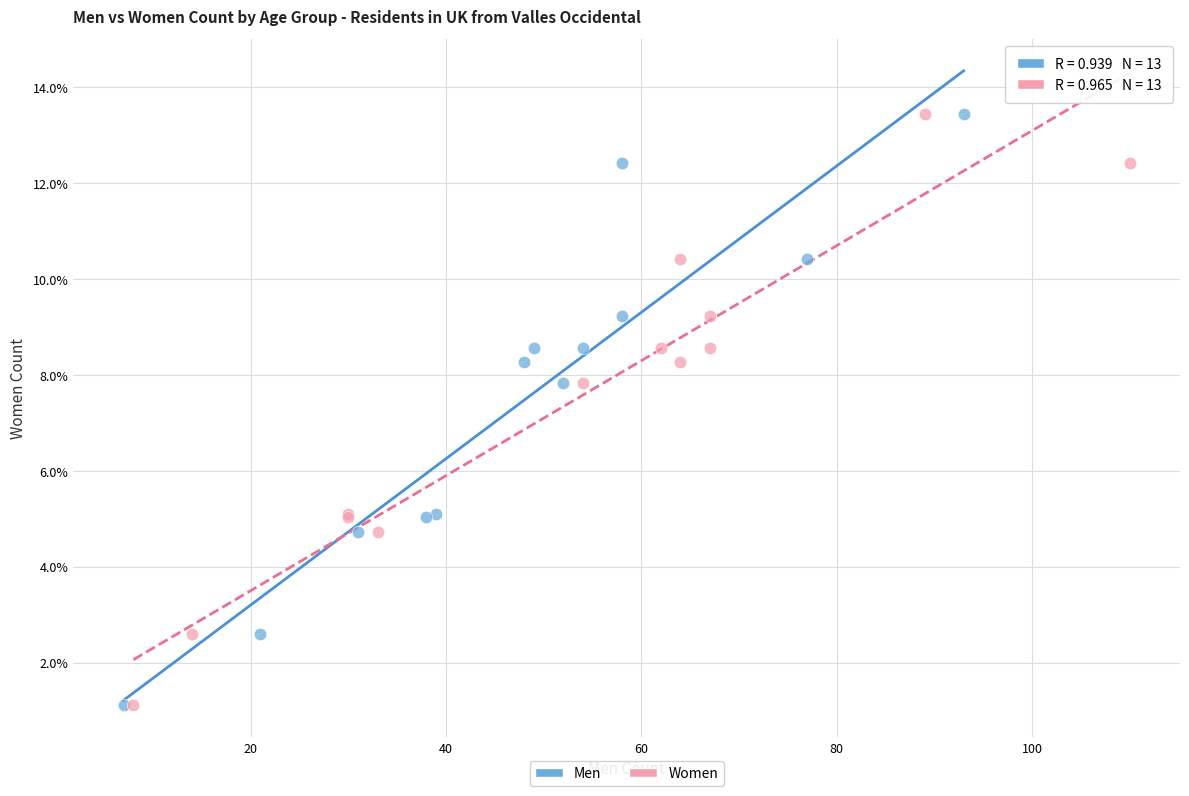

What are all the series names shown in the legend?

Men, Women